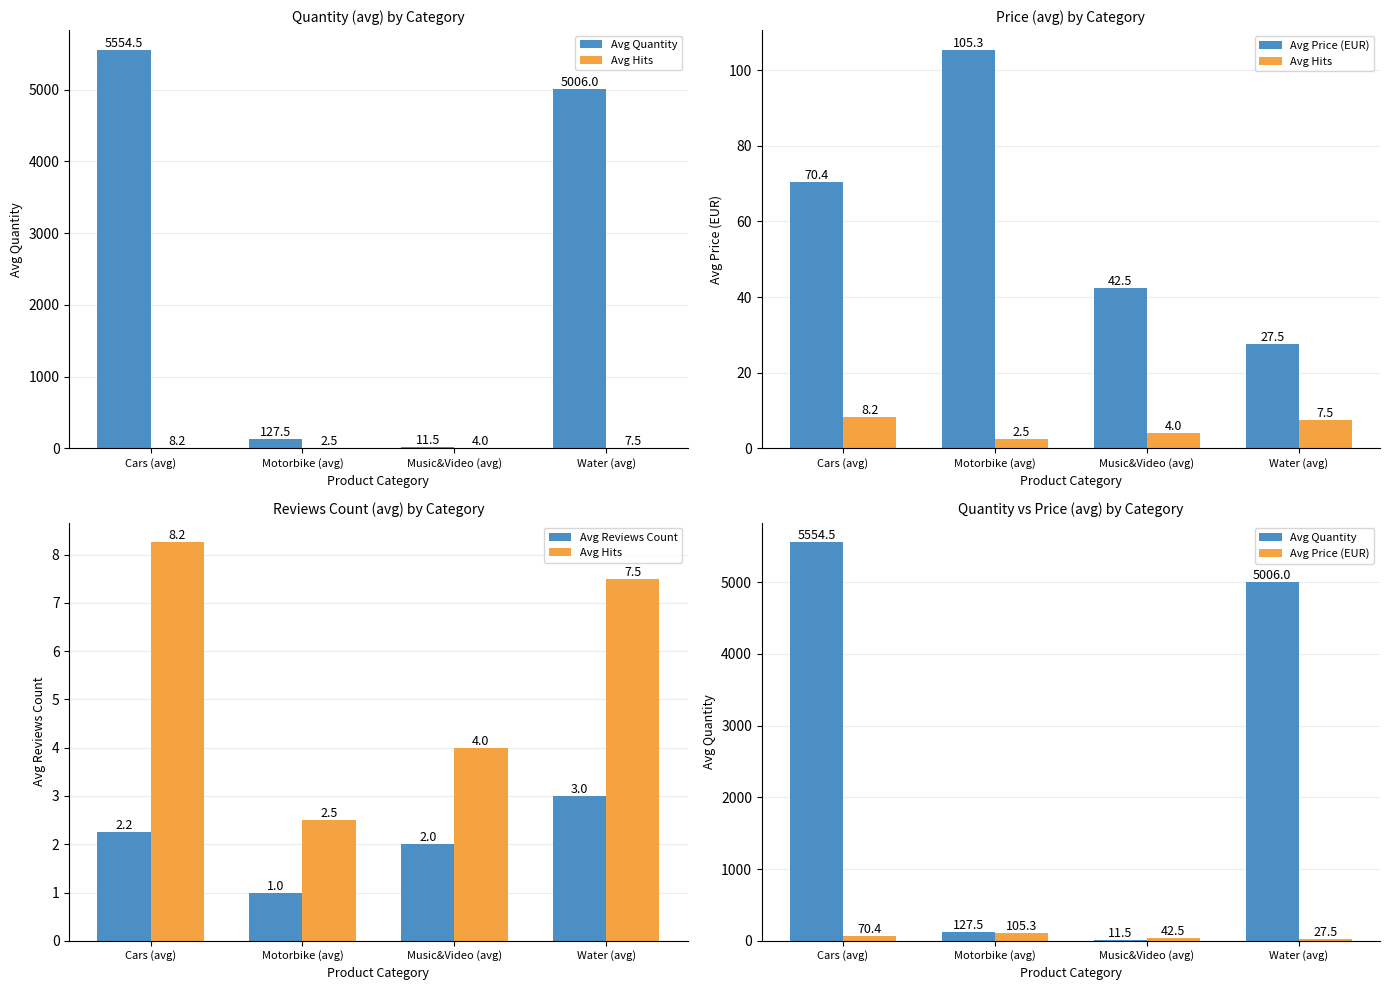

Which series changed the most between Cars (avg) and Water (avg)?

Avg Quantity